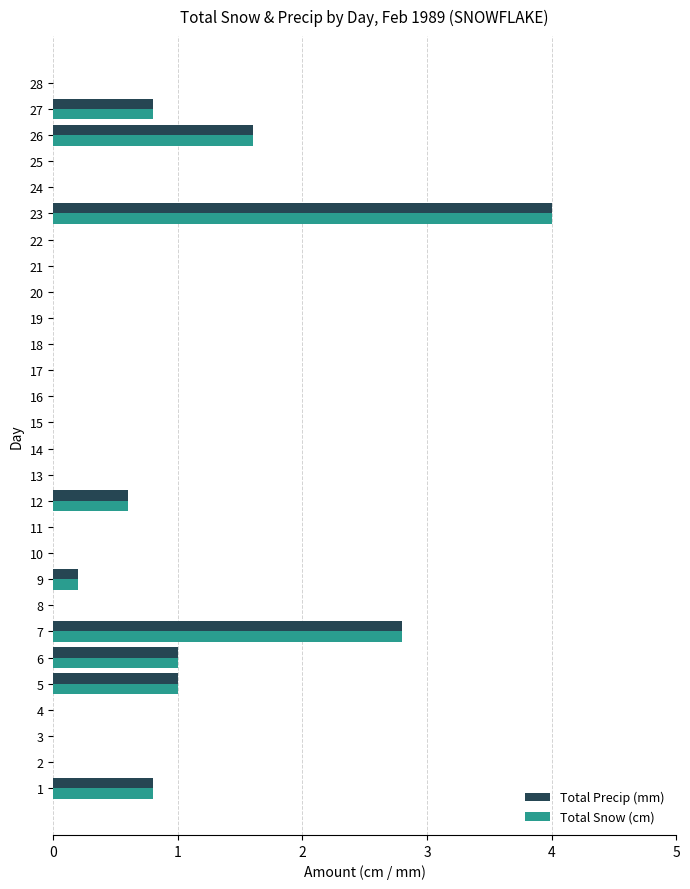

At which category is the sum across all series the highest?

23